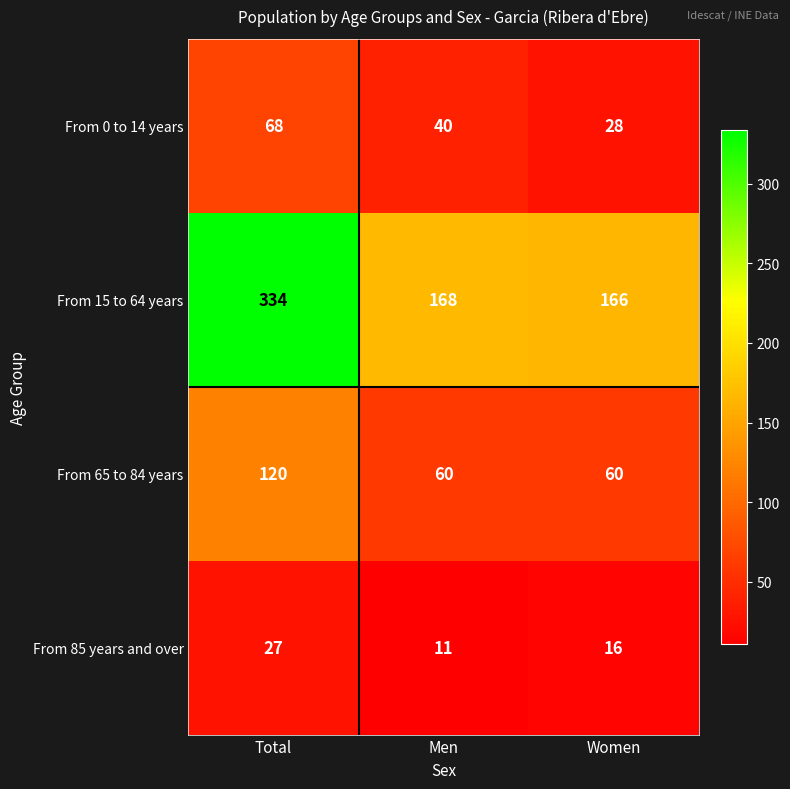

List the labels in order of From 15 to 64 years value, largest first.

Total, Men, Women